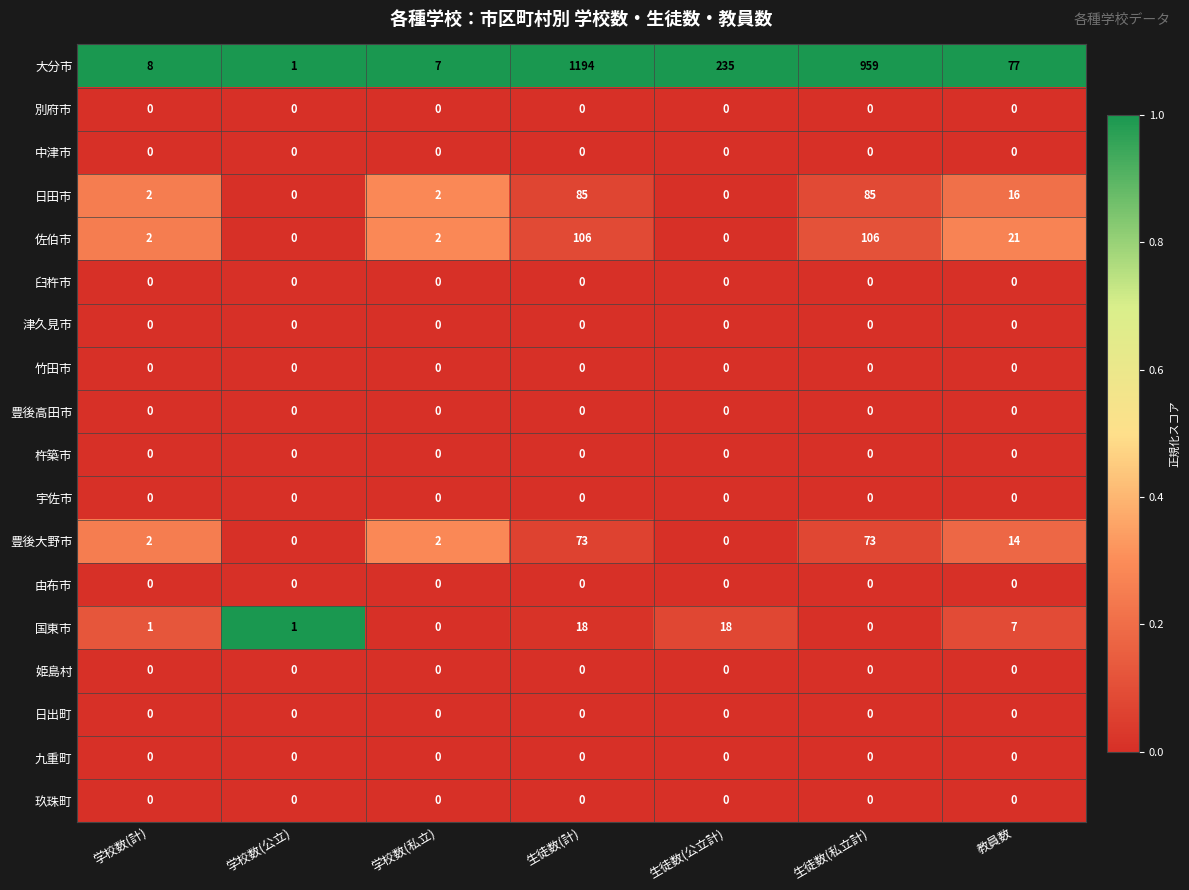

At which category is the sum across all series the highest?

生徒数(計)